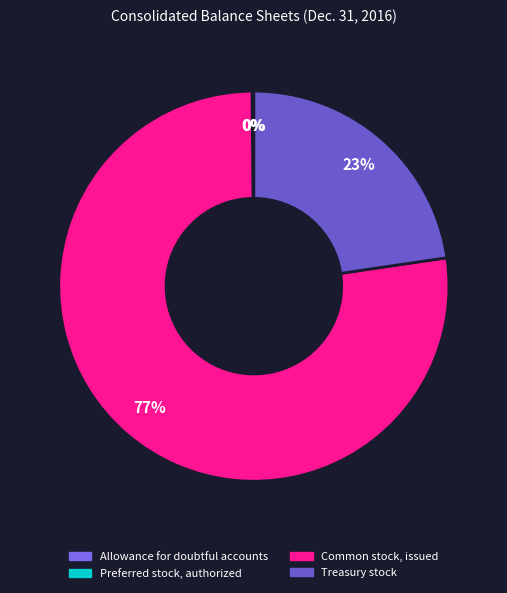

Count the number of slices in the pie.

4